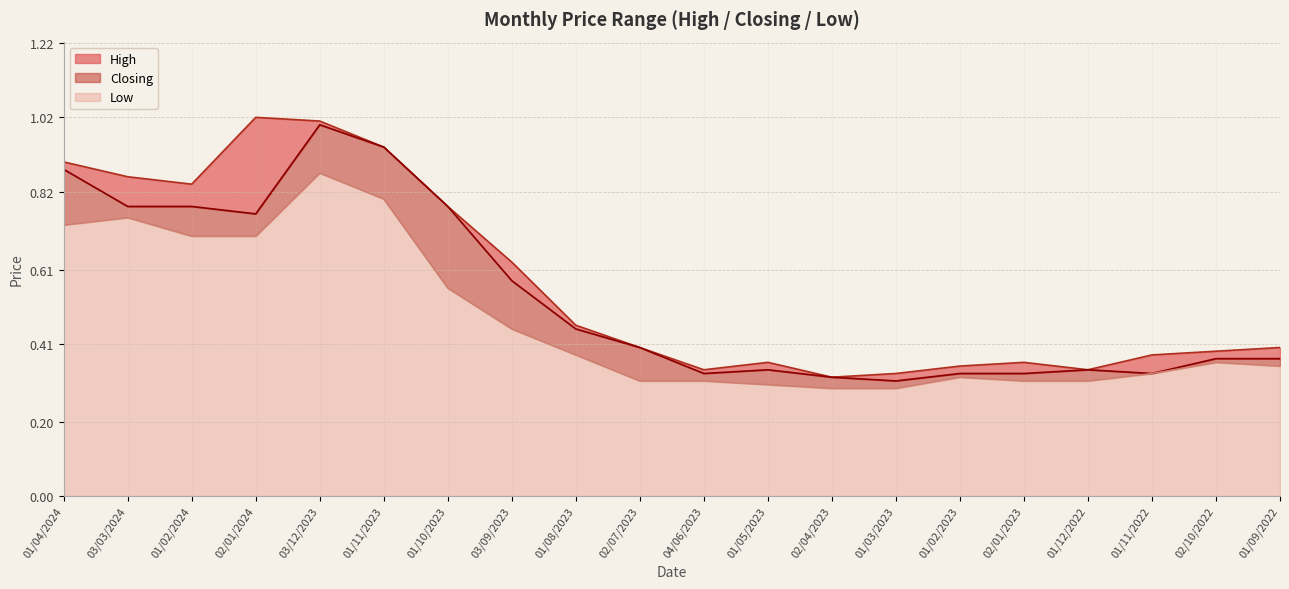

True or false: Low and High cross at least once.

False